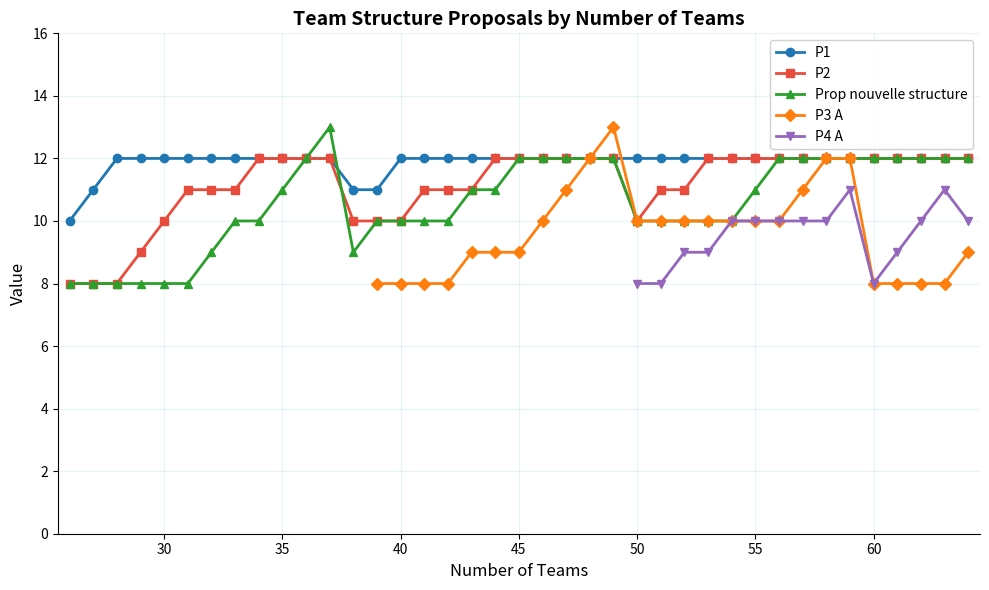

How many lines are shown in the chart?

5